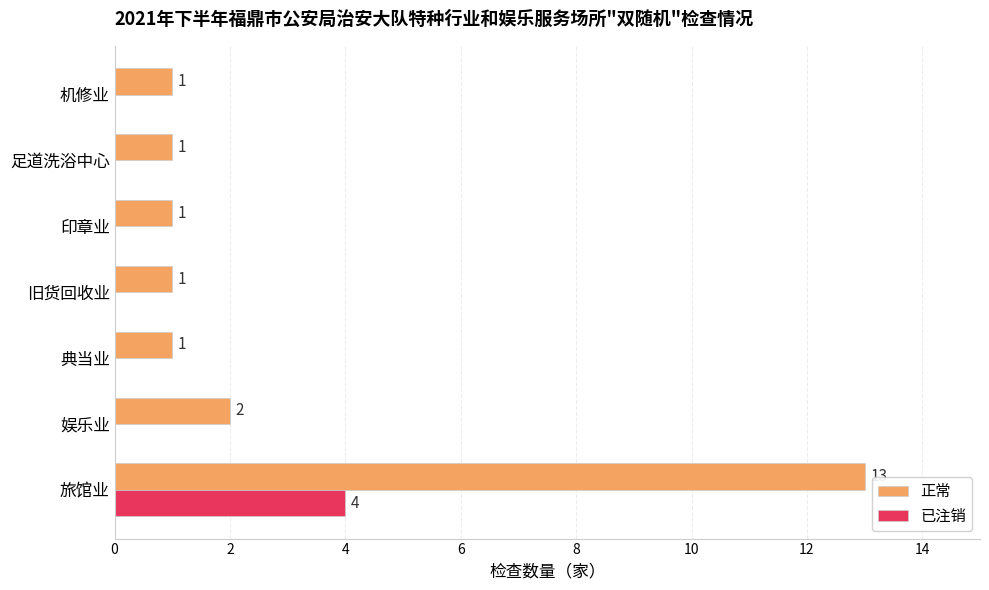

At which category does the chart reach its peak across all series?

旅馆业